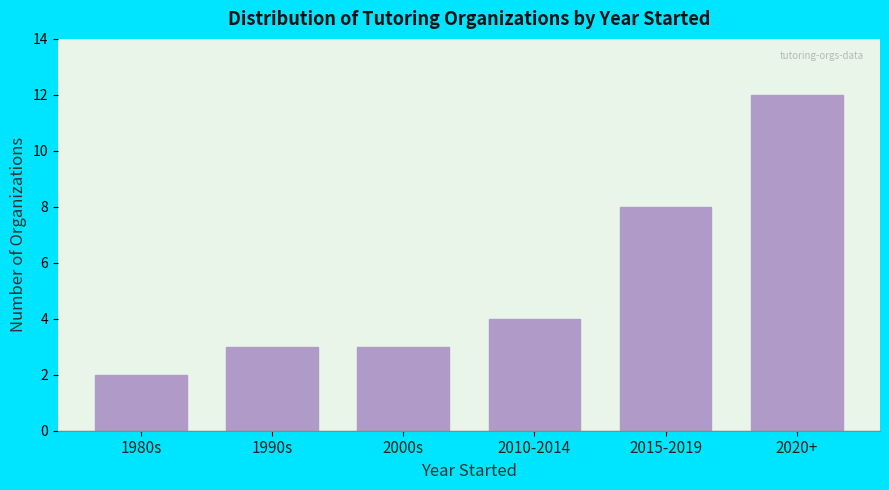

Reading left to right, what are all the values shown in this chart?

2	3	3	4	8	12